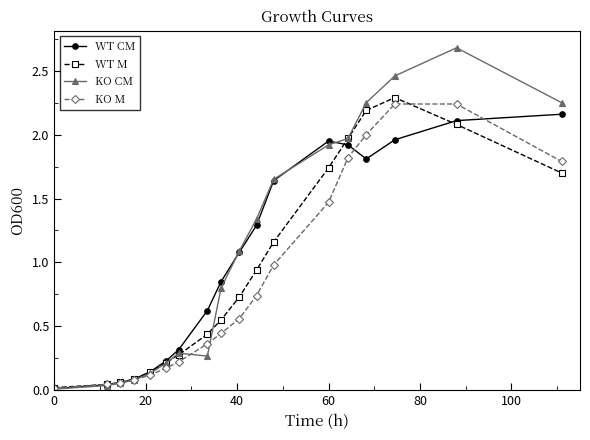

What is the highest value of the WT M series?

2.3